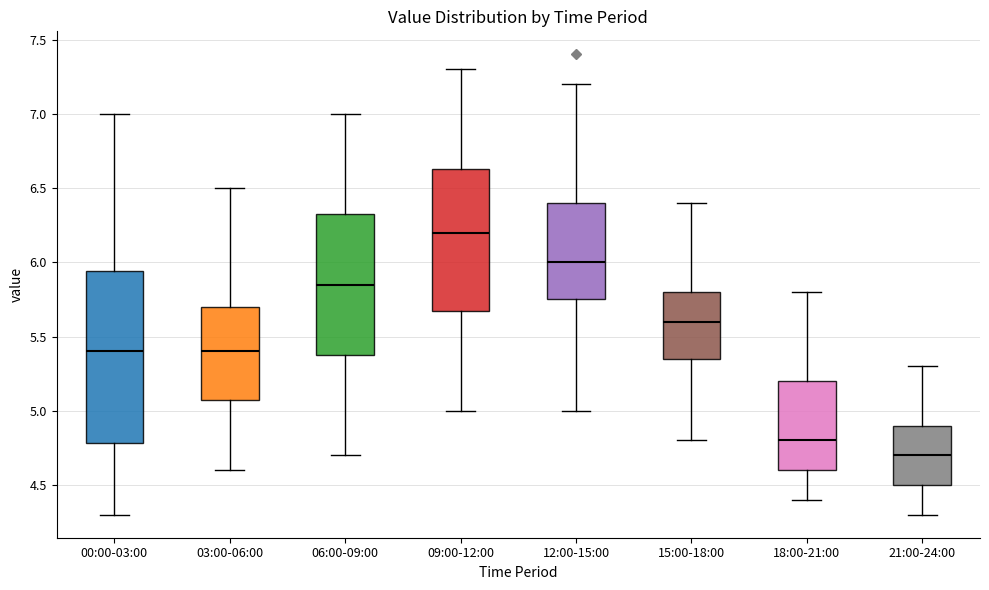

Which box is the tallest, from its lower edge to its upper edge?

00:00-03:00